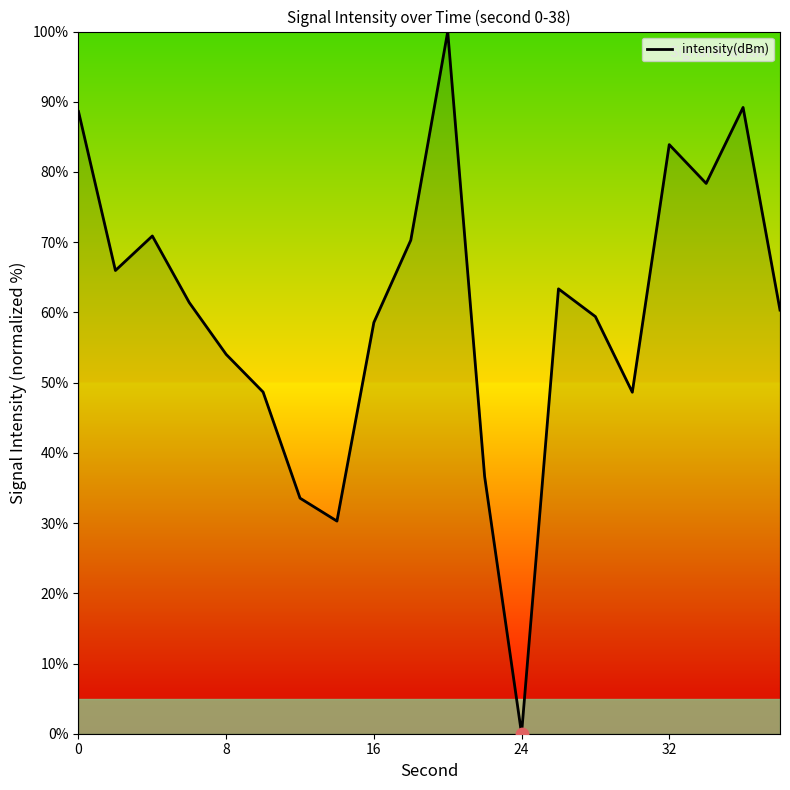

What is the maximum value shown in the chart?

100.0